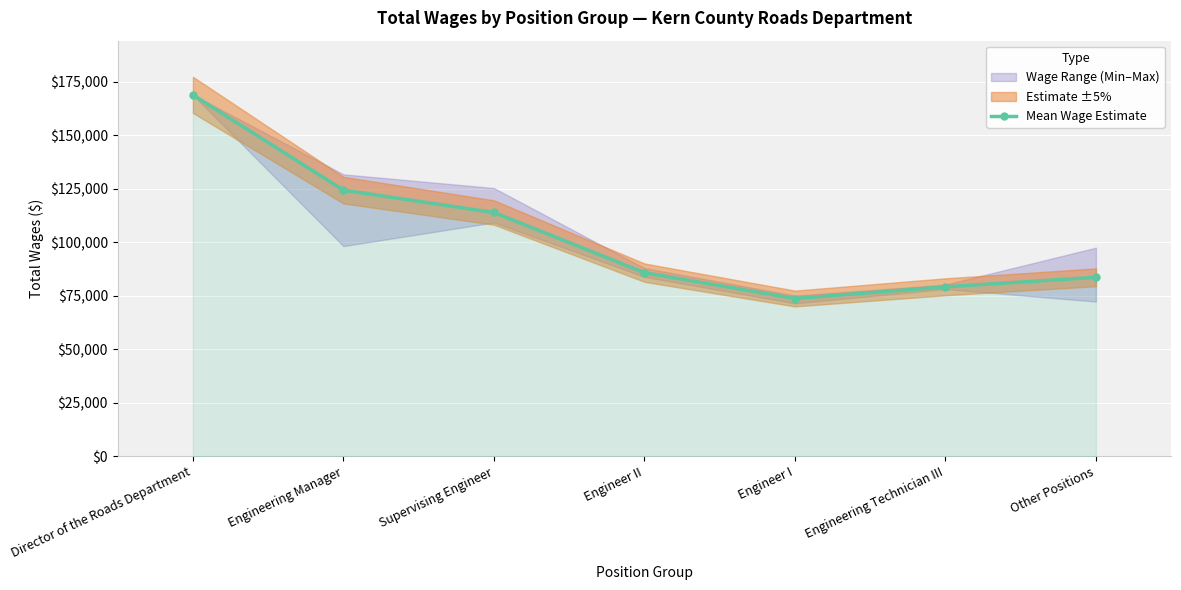

What position from the left is Engineering Manager?

2